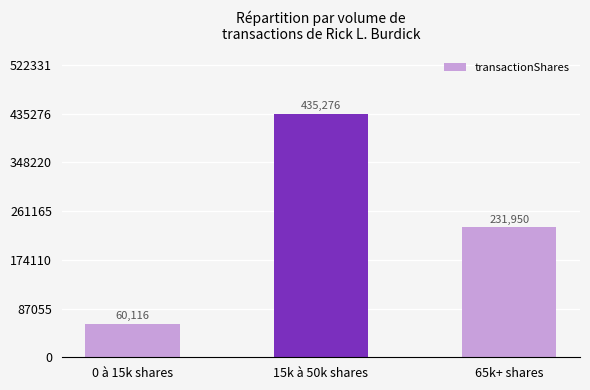

Count the number of data series in this chart.

1